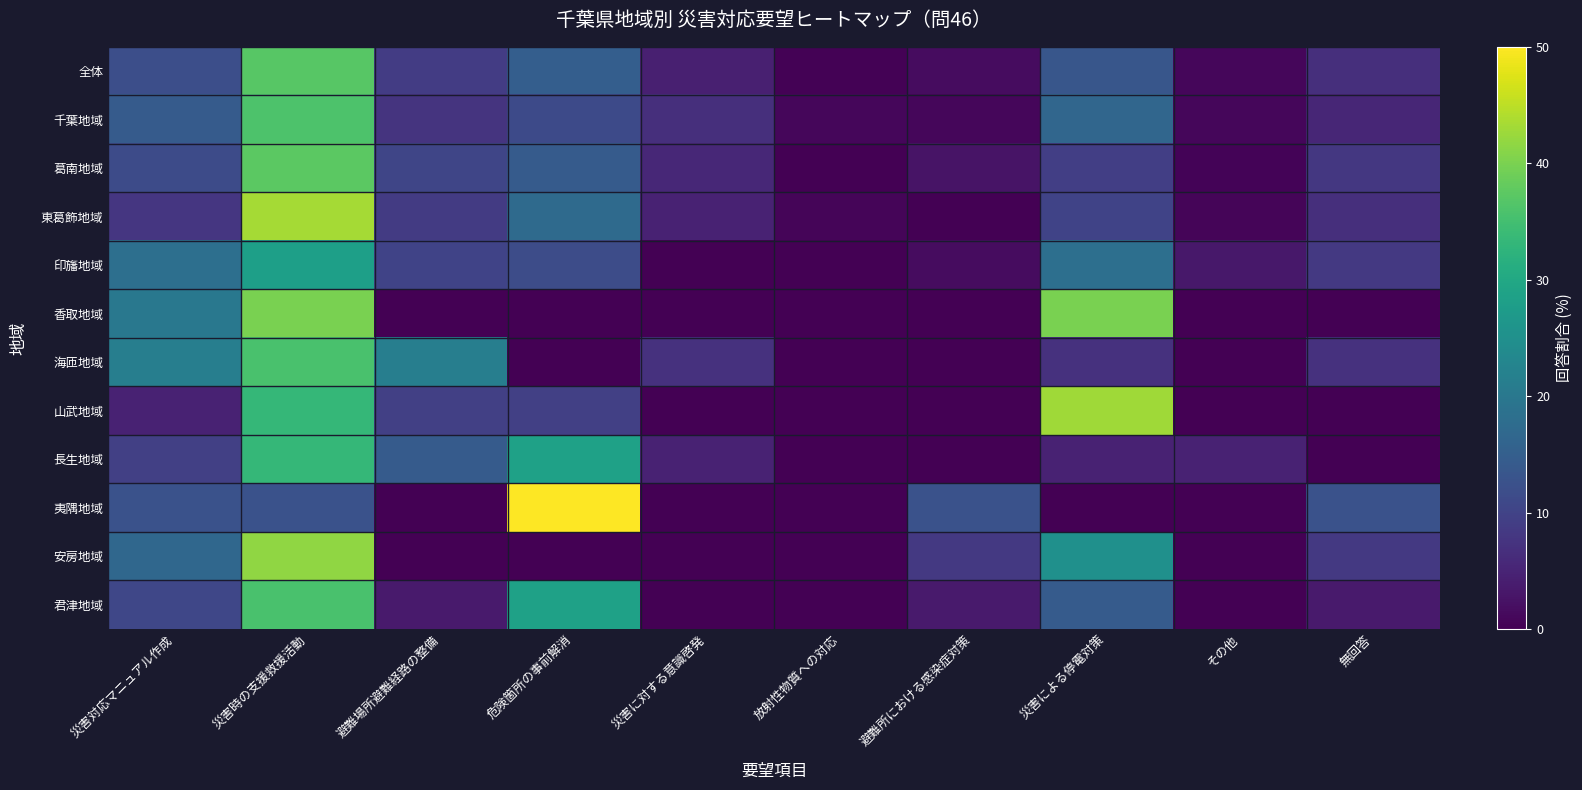

At which category is the sum across all series the highest?

災害時の支援救援活動